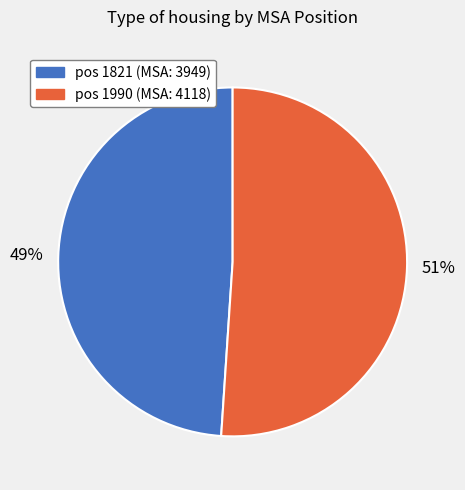

To the nearest percent, what is the average slice percentage?

50%